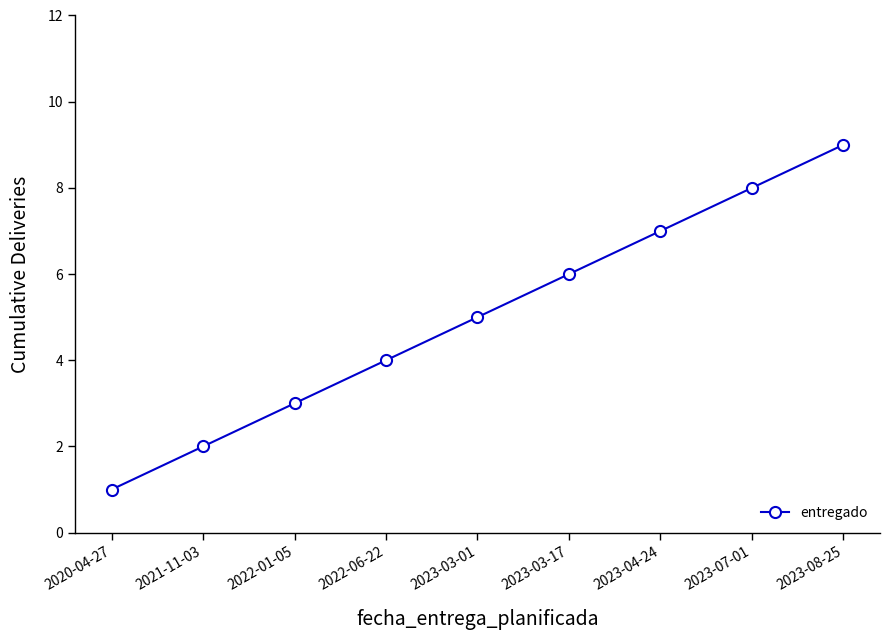

What is the difference between the second highest and minimum values?

7